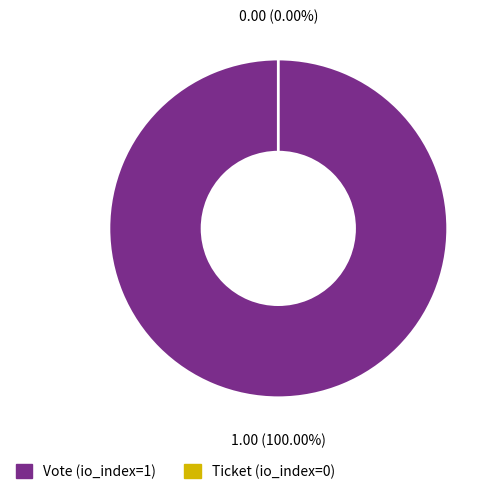

Does any single category account for the majority?

Yes